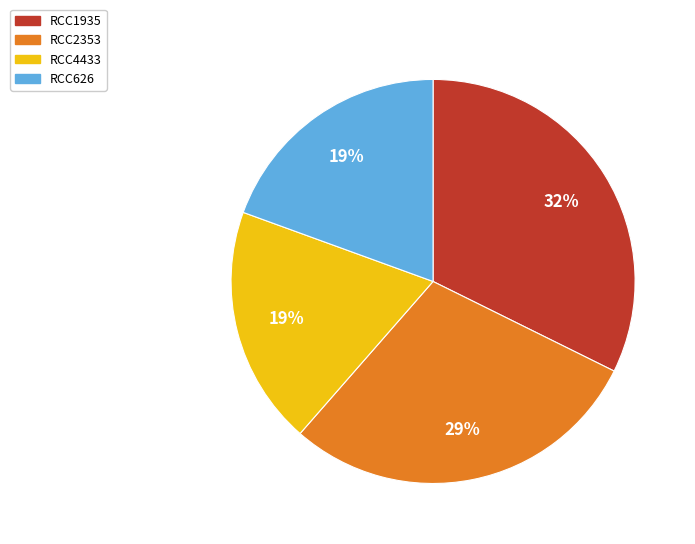

What is the ratio of the value at RCC4433 to the value at RCC626?

1.0